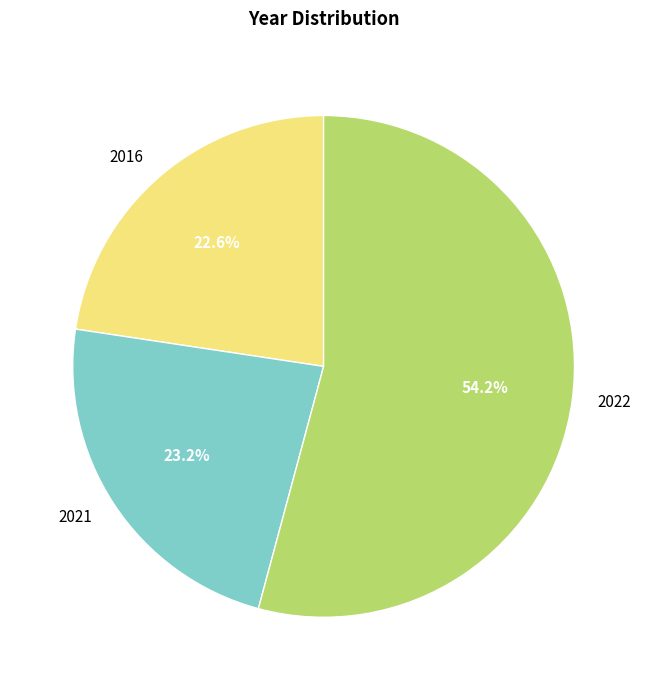

Rank the categories by value from lowest to highest.

2016, 2021, 2022